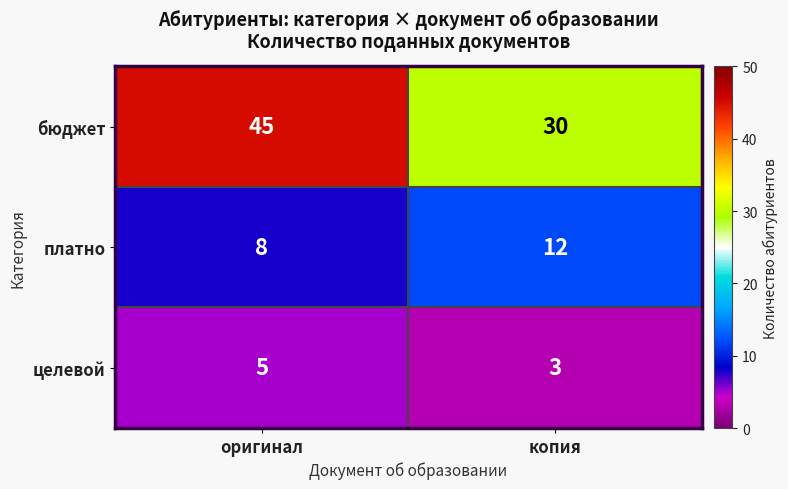

Reading left to right, transcribe all the data shown in this chart.

бюджет: оригинал=45	копия=30
платно: оригинал=8	копия=12
целевой: оригинал=5	копия=3